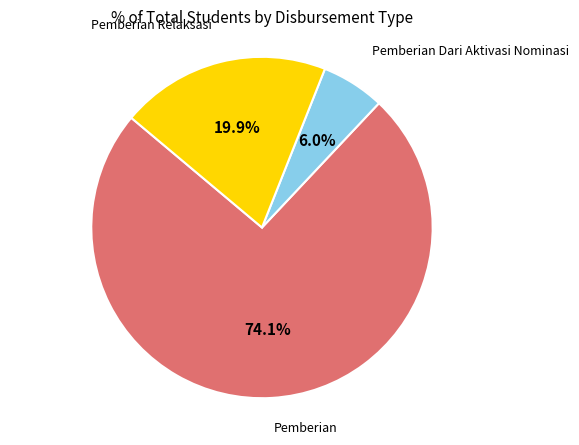

To the nearest percent, what is the difference between the largest and smallest slice percentages?

68%